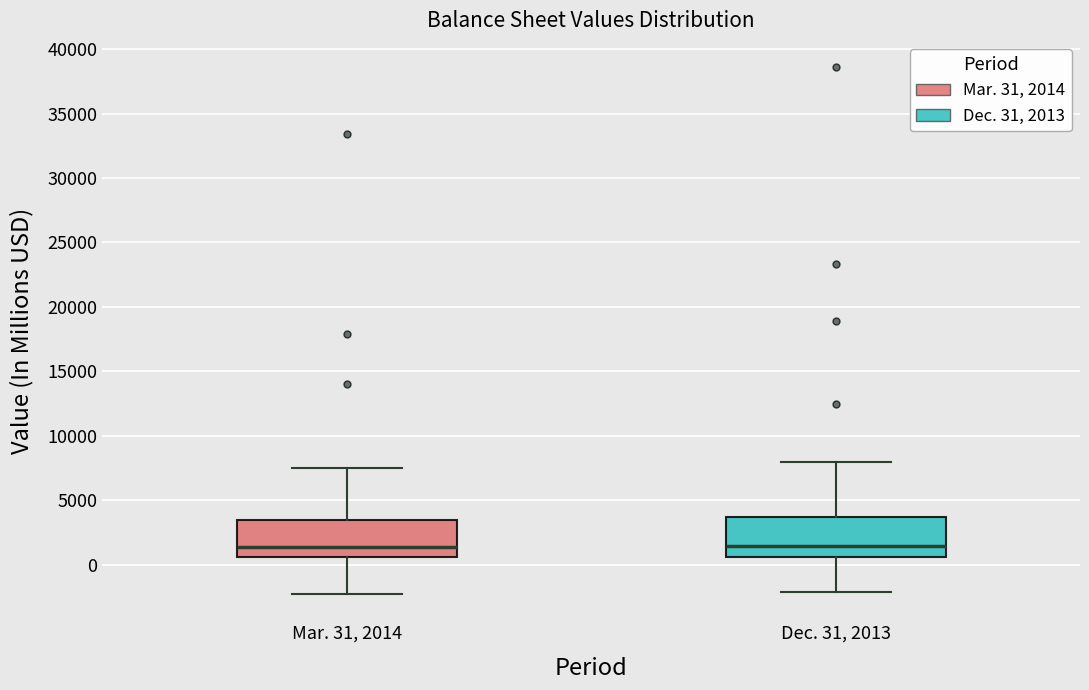

Reading left to right, read every box against the y-axis: the position of its median line, the range the box covers, and the ends of its whiskers. The values are not printed on the chart, so give them approximately, as read against the axis.

Mar. 31, 2014: median 1500, box 500 to 3500, whiskers -2500 to 7500
Dec. 31, 2013: median 1500, box 500 to 3500, whiskers -2000 to 8000